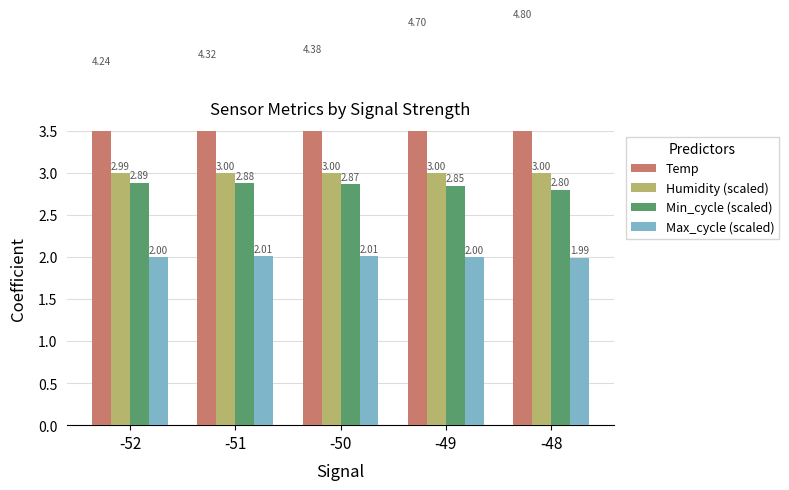

Which series has the largest range (max minus min)?

Temp